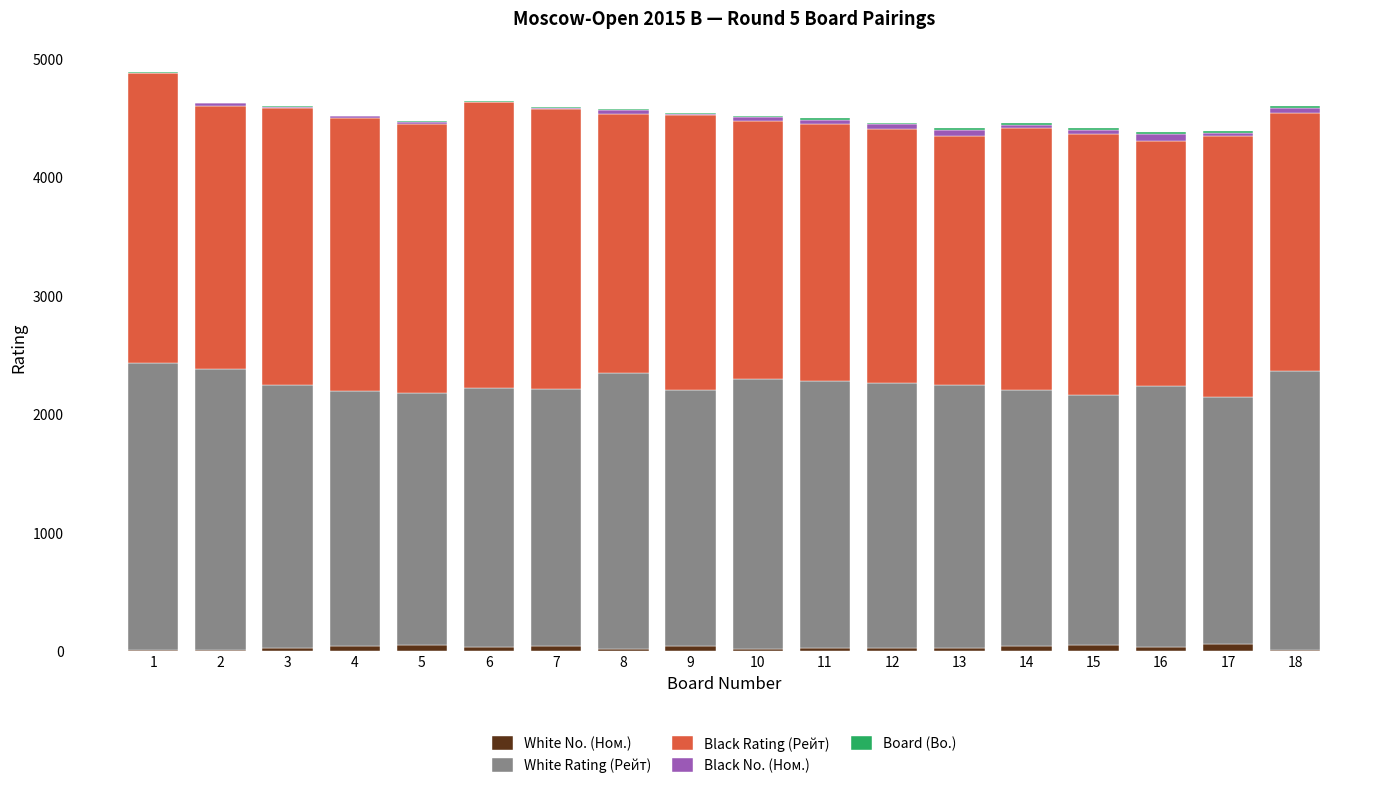

Does the chart contain stacked bars?

Yes